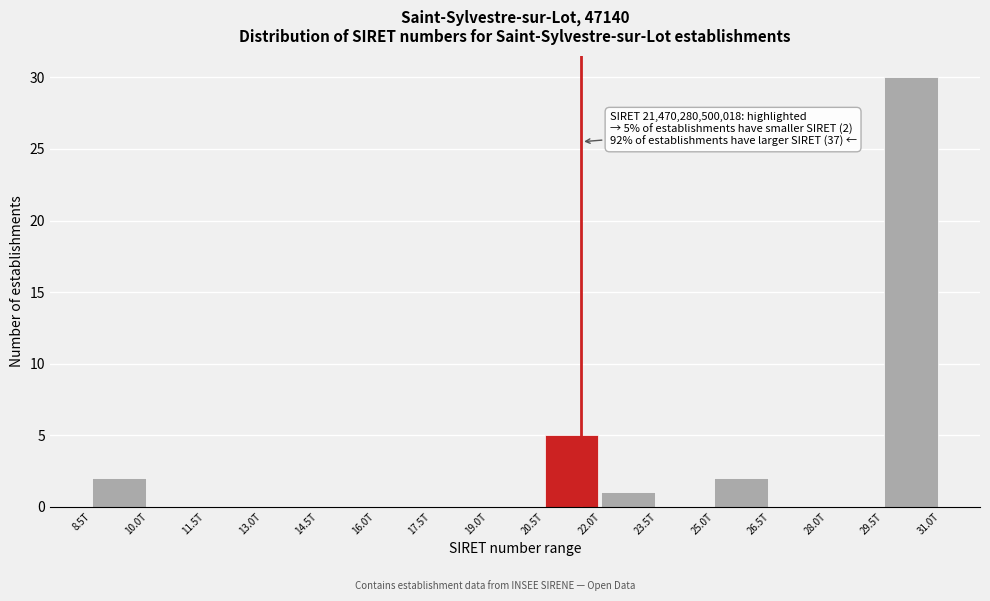

Reading left to right, list all the values displayed in this chart.

8.5T=2	10.0T=0	11.5T=0	13.0T=0	14.5T=0	16.0T=0	17.5T=0	19.0T=0	20.5T=5	22.0T=1	23.5T=0	25.0T=2	26.5T=0	28.0T=0	29.5T=30